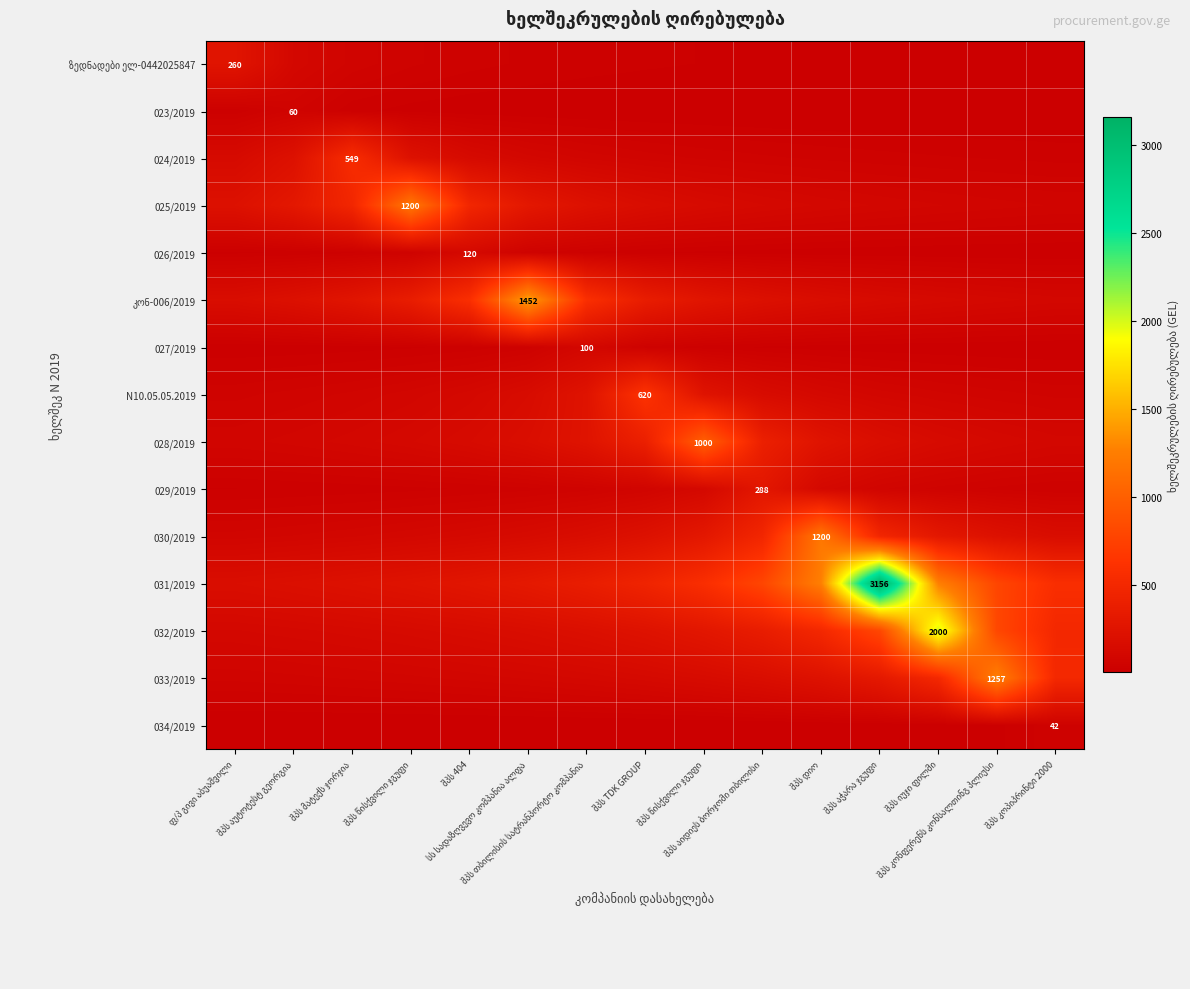

What is the total value across all series at შპს მატექს ჯორჯია?

2133.3